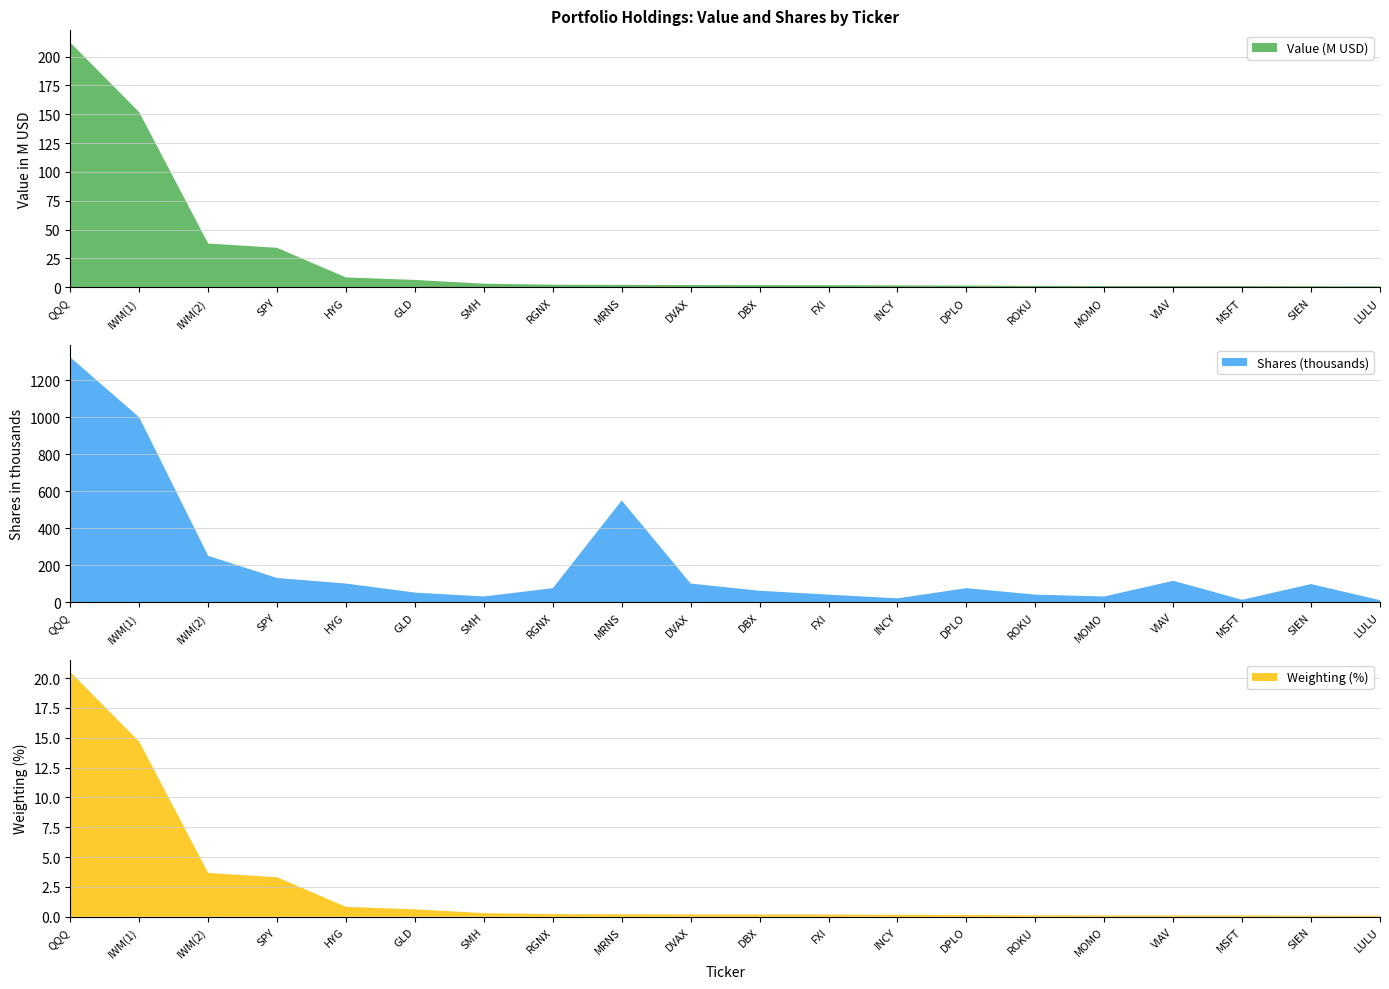

Reading left to right, transcribe all the data shown in this chart.

shares: 1325000.0	1000000.0	250000.0	130000.0	100000.0	51000.0	30000.0	75000.0	549900.0	100000.0	61000.0	40000.0	20000.0	75000.0	40000.0	30000.0	115000.0	12200.0	97200.0	10000.0
value: 212172000.0	151830000.0	37958000.0	34210000.0	8564000.0	6415000.0	3128000.0	2239000.0	2101000.0	1985000.0	1906000.0	1859000.0	1667000.0	1511000.0	1244000.0	1121000.0	1118000.0	1113000.0	939000.0	891000.0
weighting: 20.5	14.7	3.7	3.3	0.8	0.6	0.3	0.2	0.2	0.2	0.2	0.2	0.2	0.1	0.1	0.1	0.1	0.1	0.1	0.1